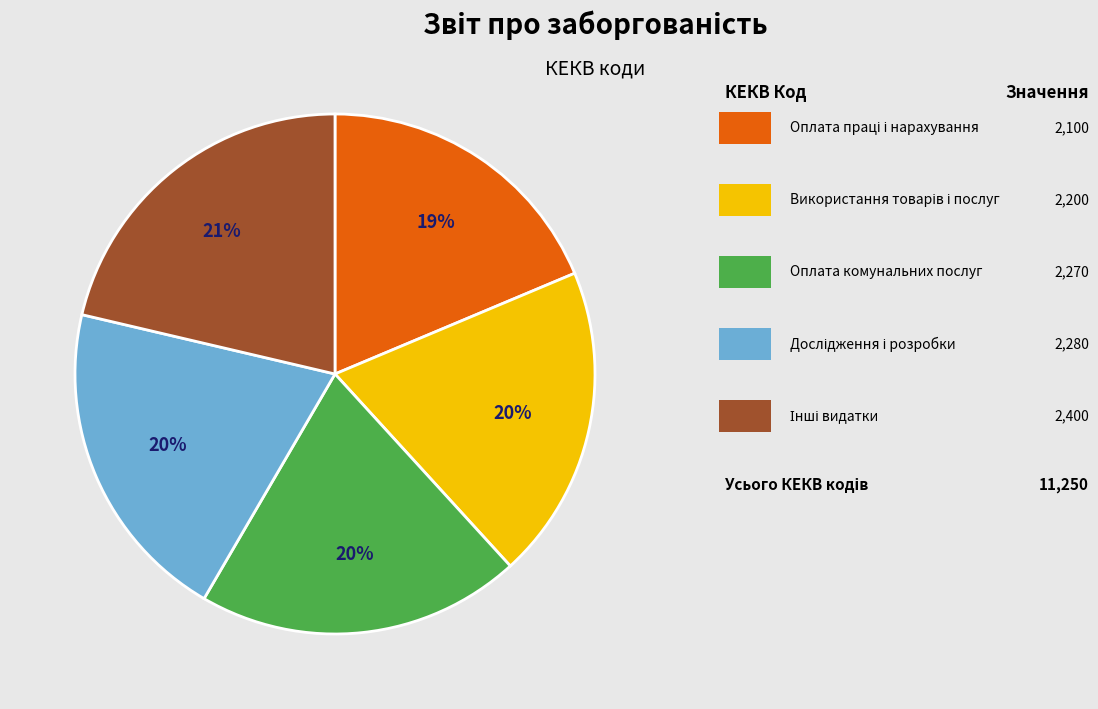

Is there a majority slice in this chart?

No